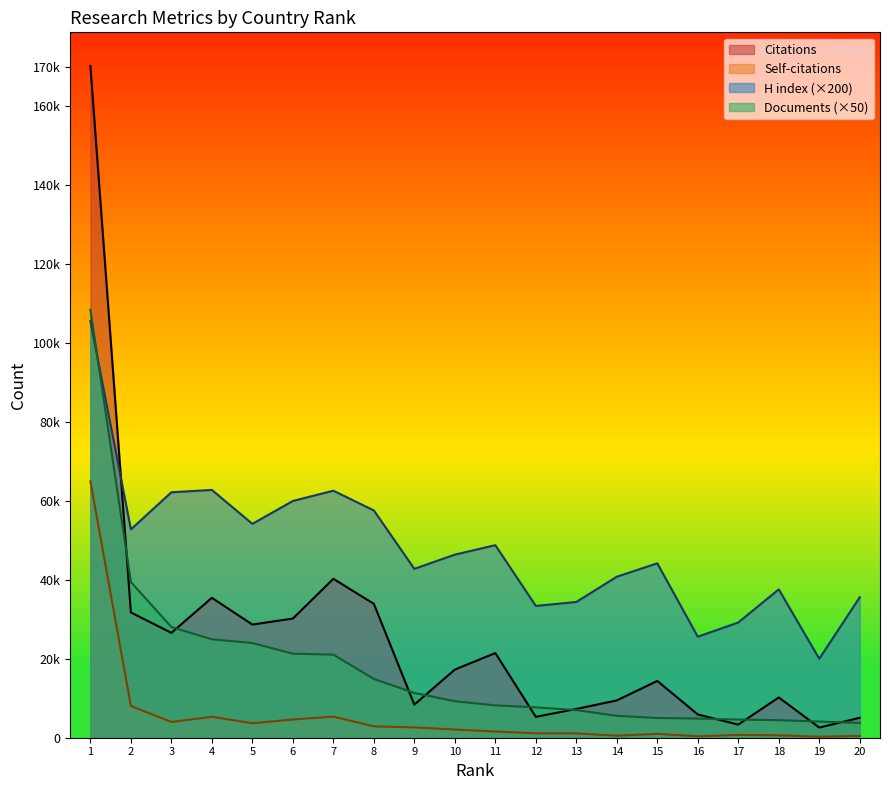

What is the spread (max minus min) of values at 18?

36983